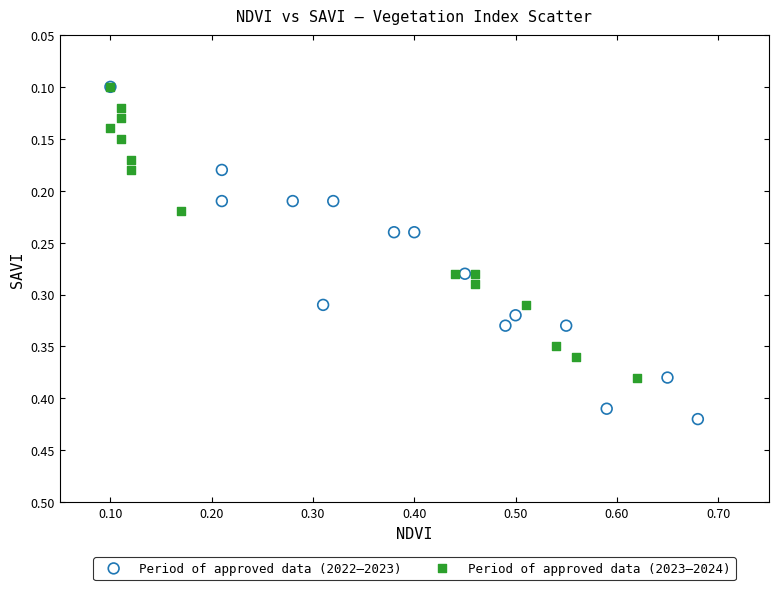

Which series has the widest spread of Y values?

Period of approved data (2022–2023)